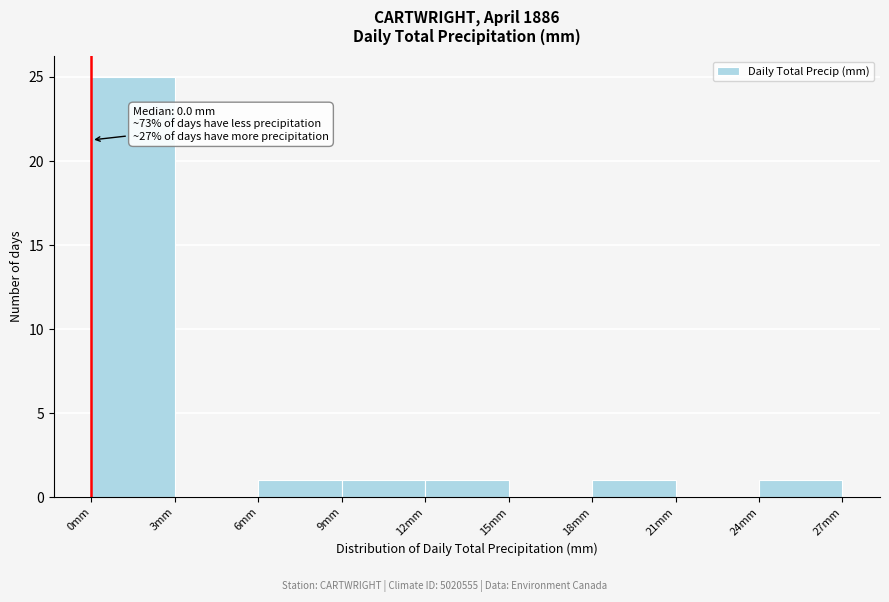

Which range on the x-axis has the tallest bar?

0 to 3